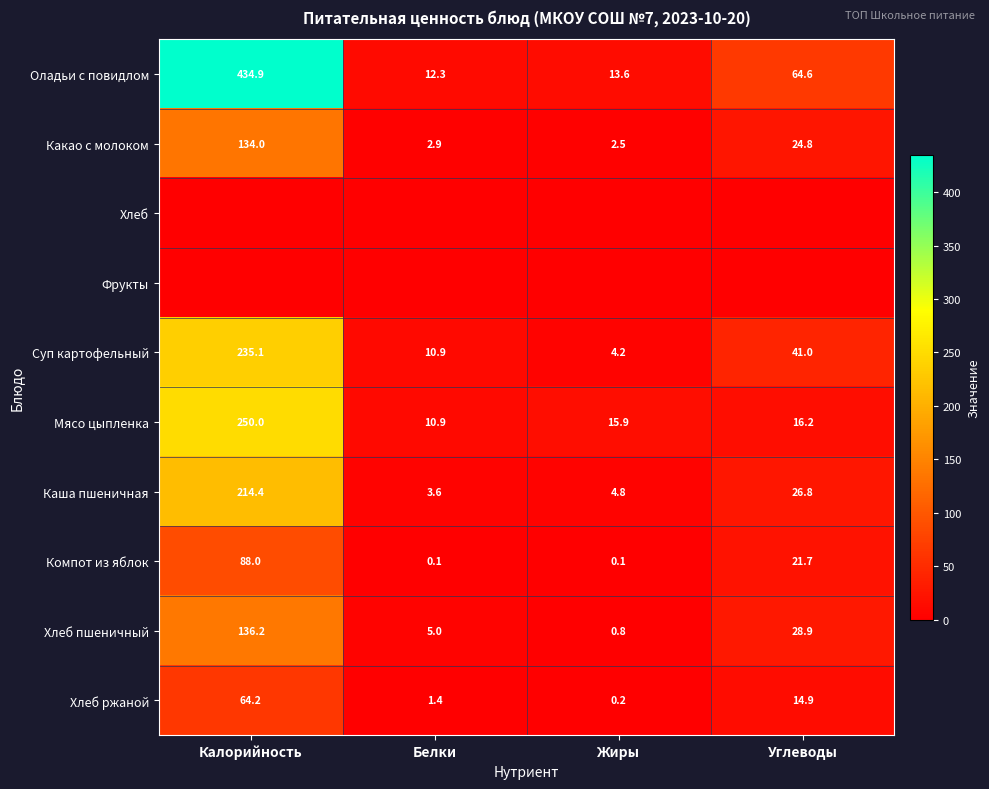

Which category has the highest value in the Хлеб пшеничный series?

Калорийность